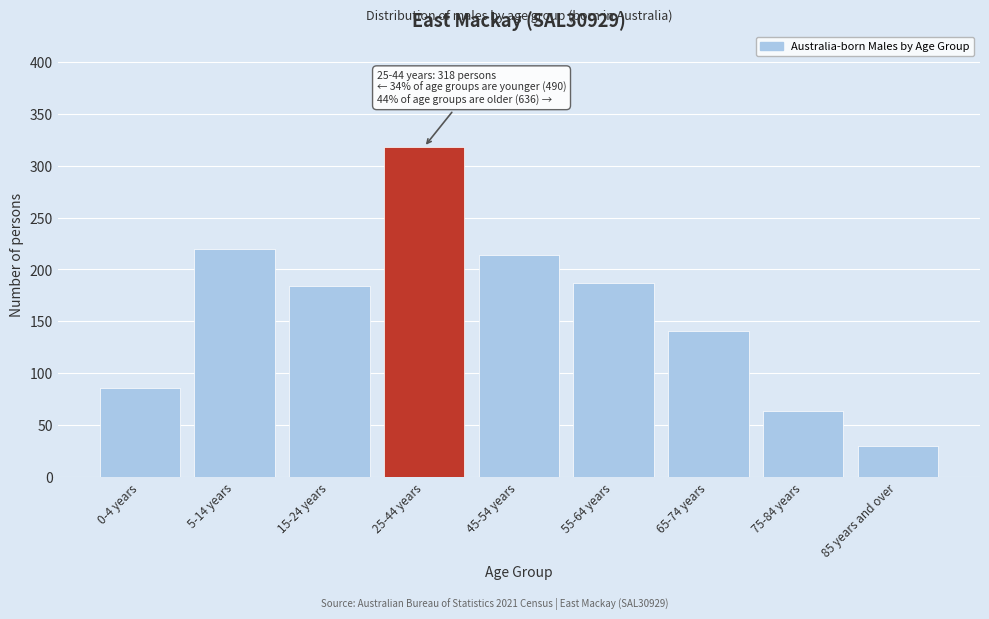

Reading left to right, what are all the values shown in this chart?

0-4 years=86	5-14 years=220	15-24 years=184	25-44 years=318	45-54 years=214	55-64 years=187	65-74 years=141	75-84 years=64	85 years and over=30